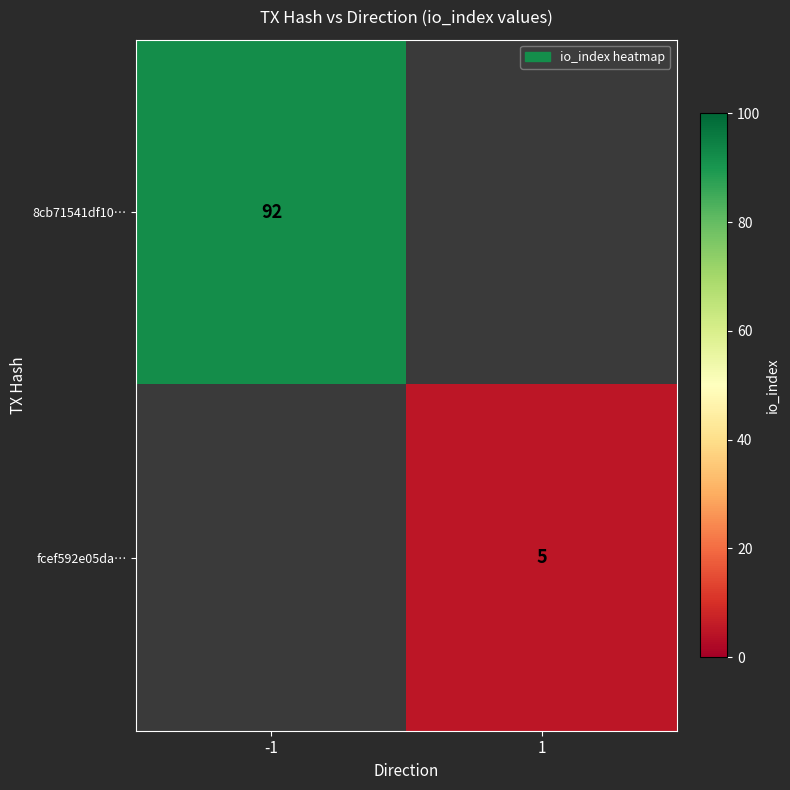

The fcef592e05da… series shows 3 at 1. True or false?

False